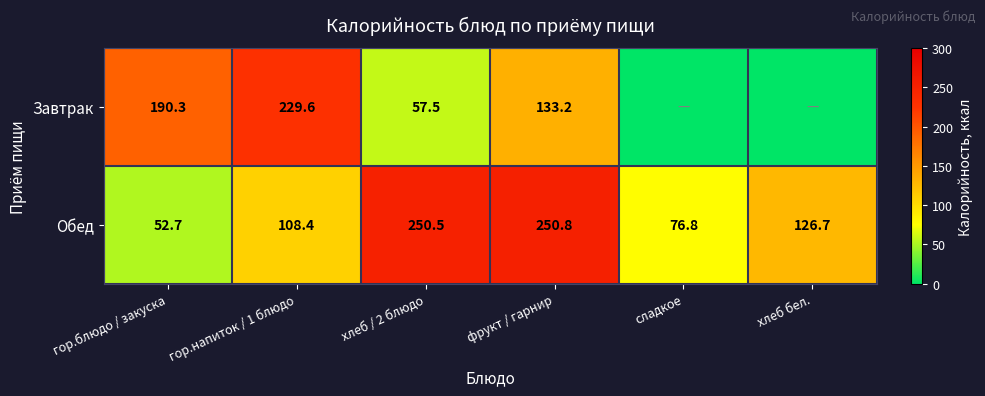

What is the difference between the maximum and minimum values in the Обед series?

198.1